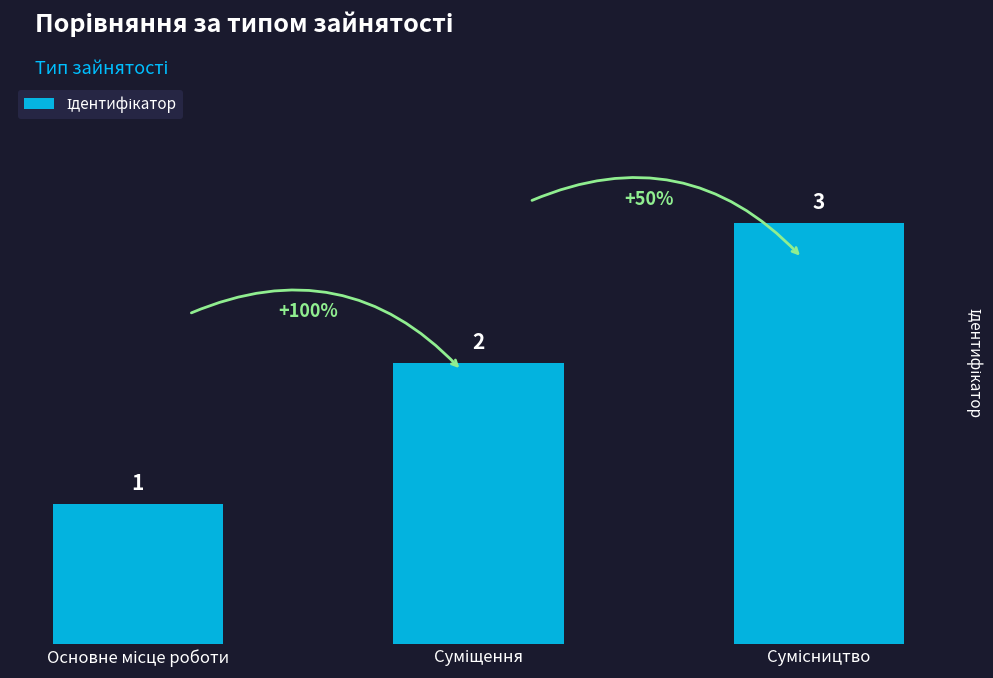

What is the maximum value shown in the chart?

3